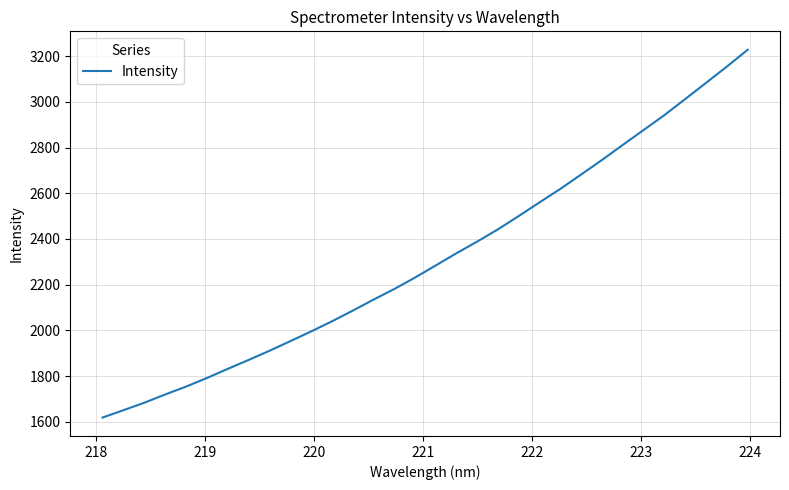

What is the average value?

2316.4